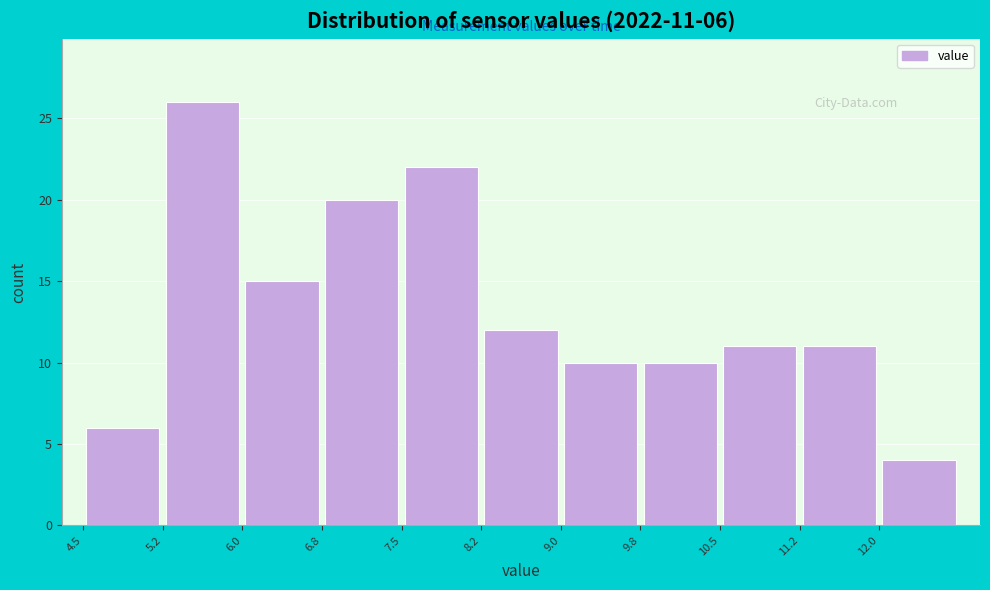

Over which range of the x-axis is the bar tallest?

5.25 to 6.00